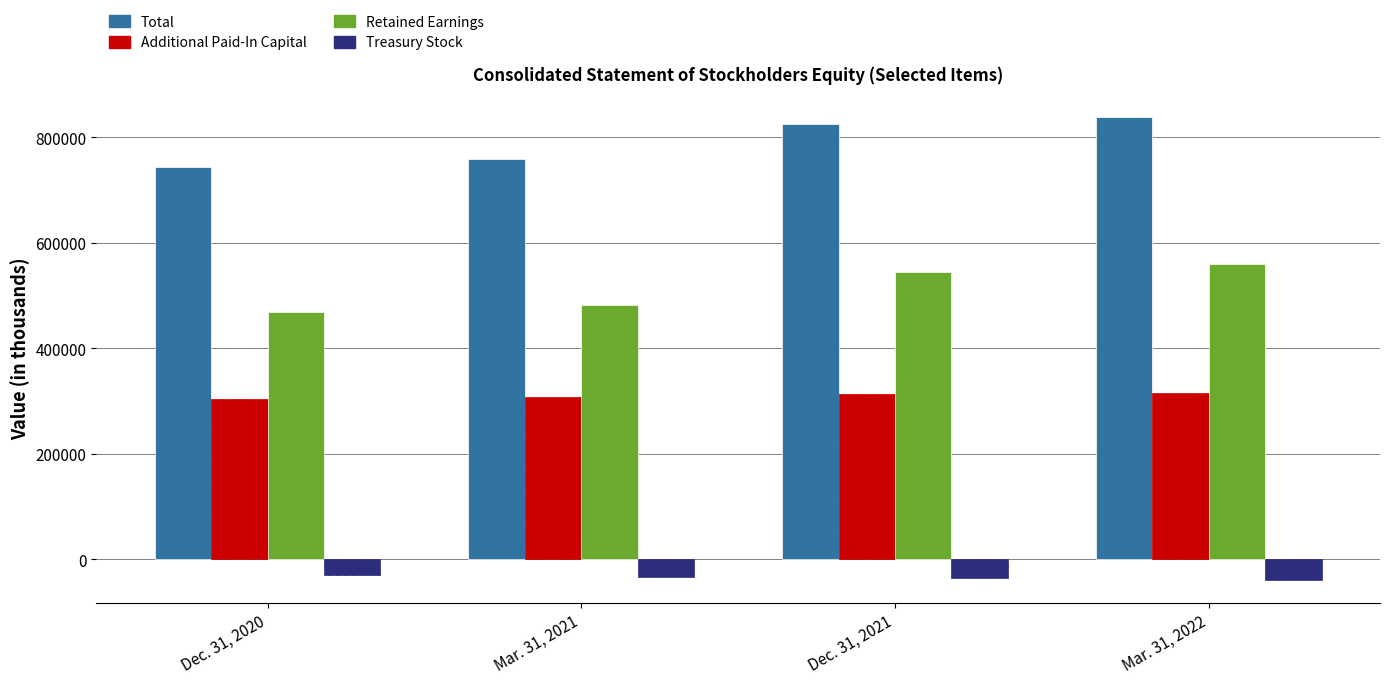

What is the total value across all series at Dec. 31, 2021?

1649991